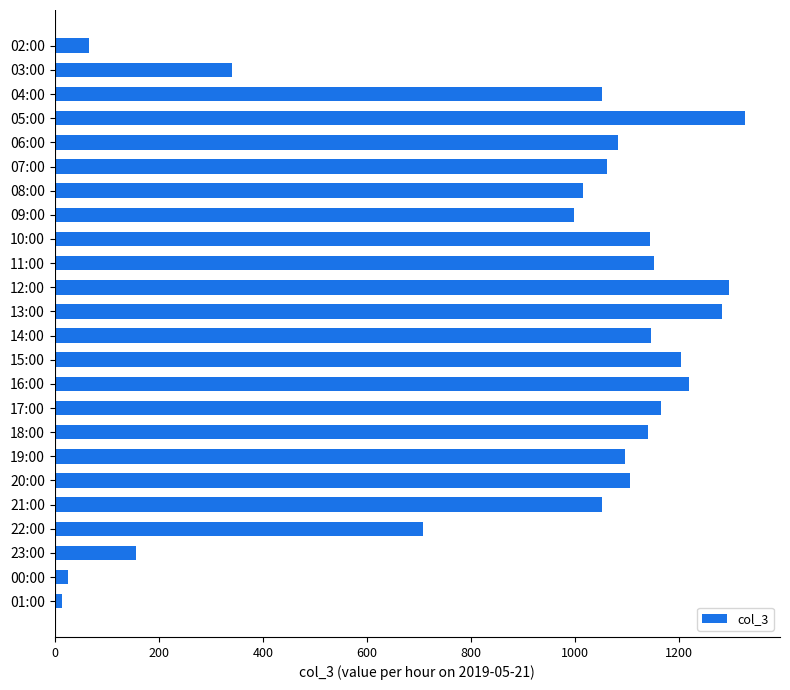

Which label corresponds to the largest value in the chart?

05:00